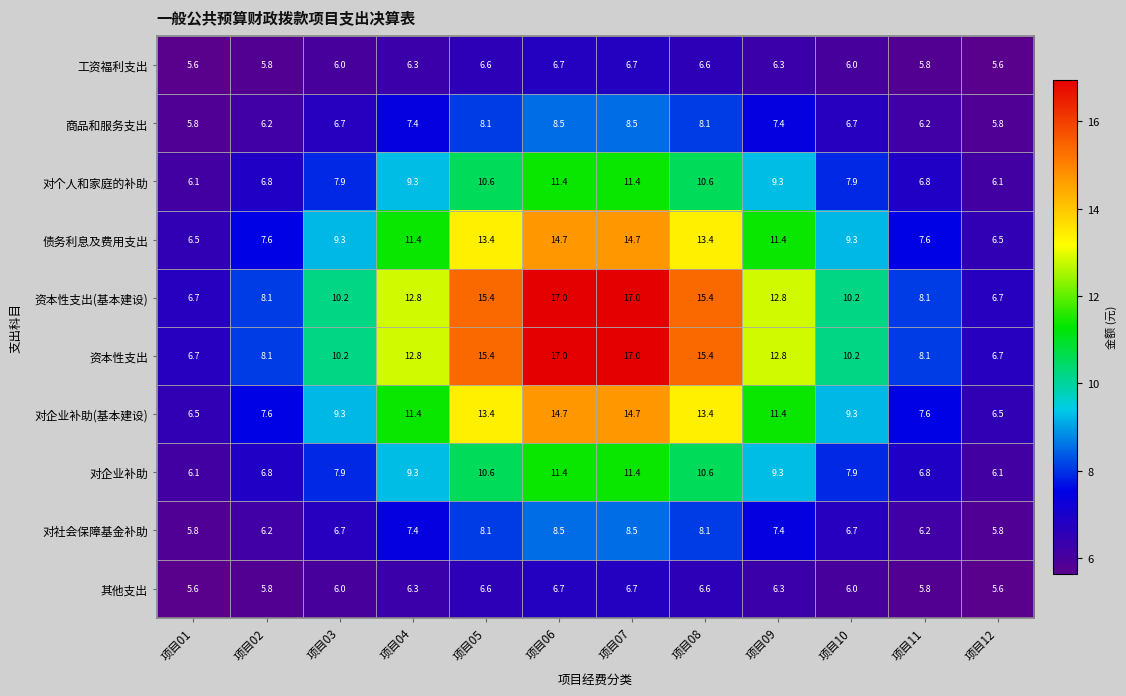

What is the difference between the second highest and second lowest values in the 资本性支出(基本建设) series?

10.3